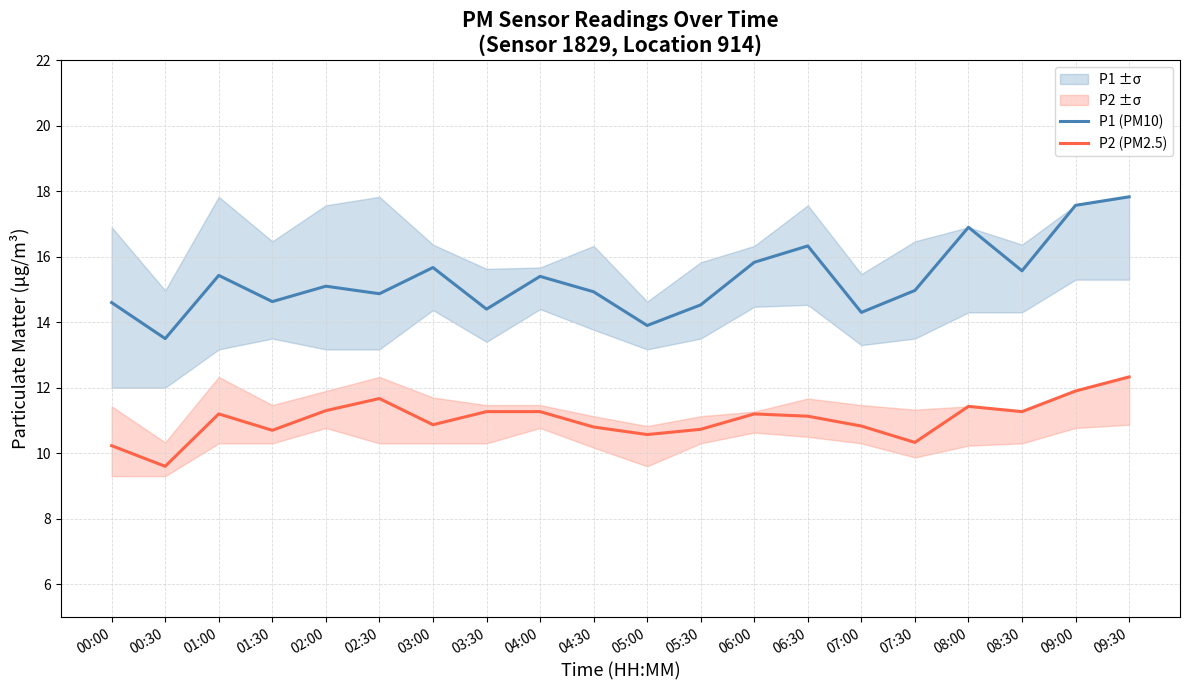

At which label is P2 (PM2.5) closest to 10?

00:00